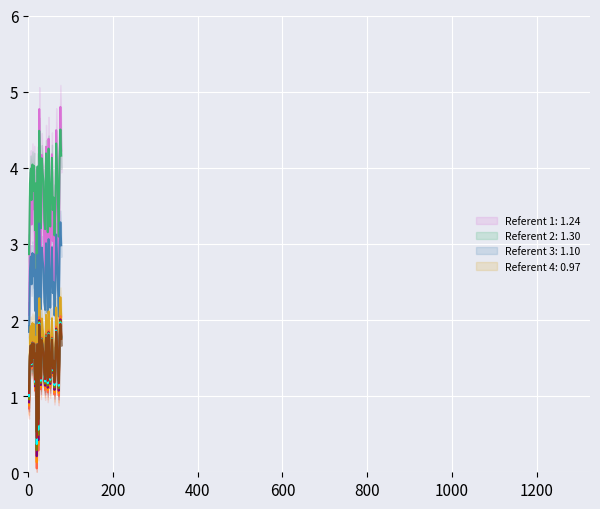

How many points are lower than both their immediate neighbors (excluding endpoints)?

13